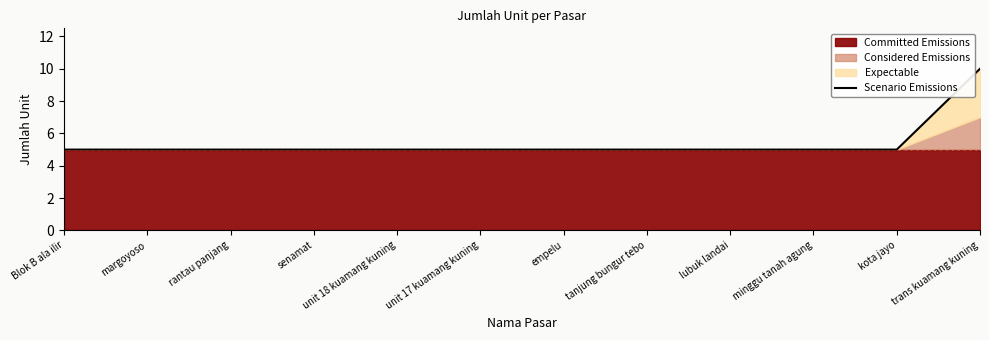

List the labels in order of value, largest first.

trans kuamang kuning, Blok B ala ilir, margoyoso, rantau panjang, senamat, unit 18 kuamang kuning, unit 17 kuamang kuning, empelu, tanjung bungur tebo, lubuk landai, minggu tanah agung, kota jayo